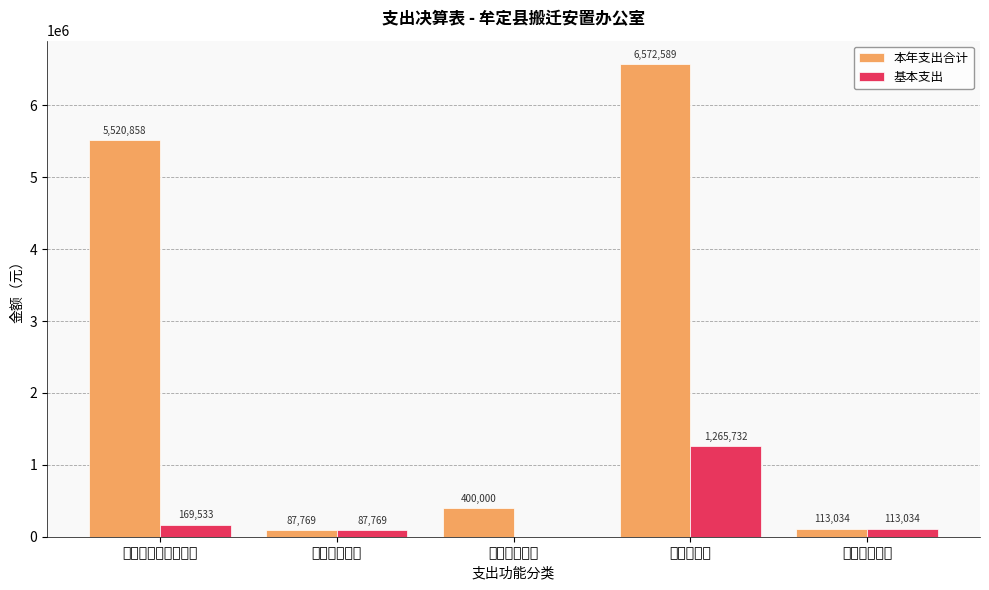

Which series changed the most between 社会保障和就业支出 and 城乡社区支出?

本年支出合计